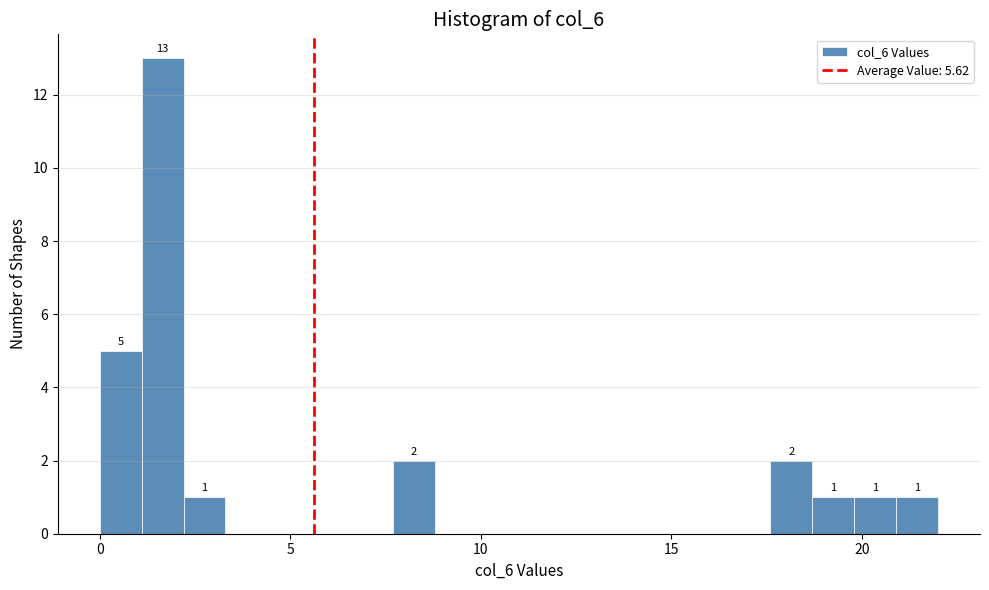

Around what value on the x-axis is the tallest bar? Give the approximate position of its centre, as read against the axis.

1.5